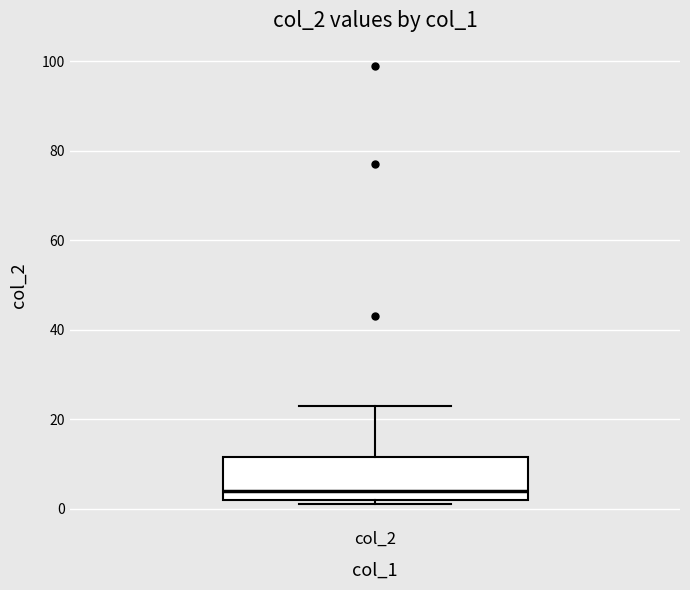

Where is the upper edge of the box for col_2 on the y-axis? The values are not printed on the chart, so give them approximately, as read against the axis.

12